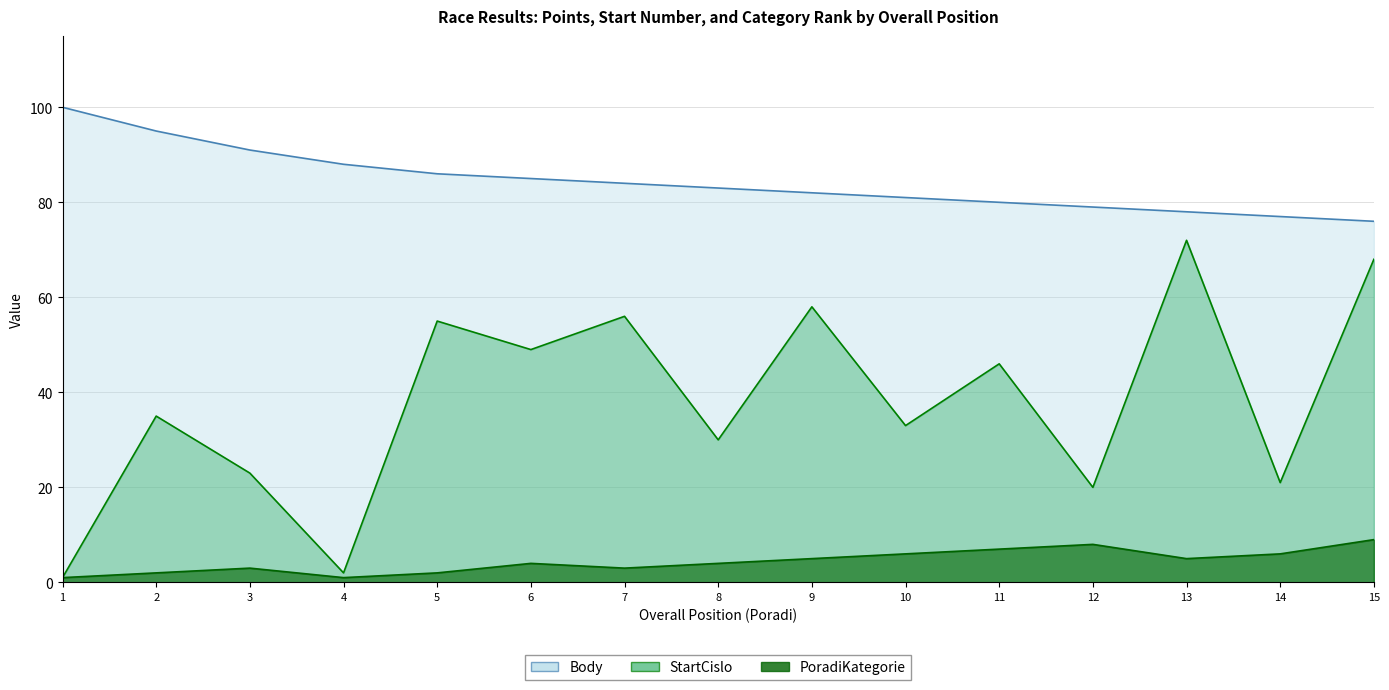

What is the difference between the highest and lowest values at 12?

71